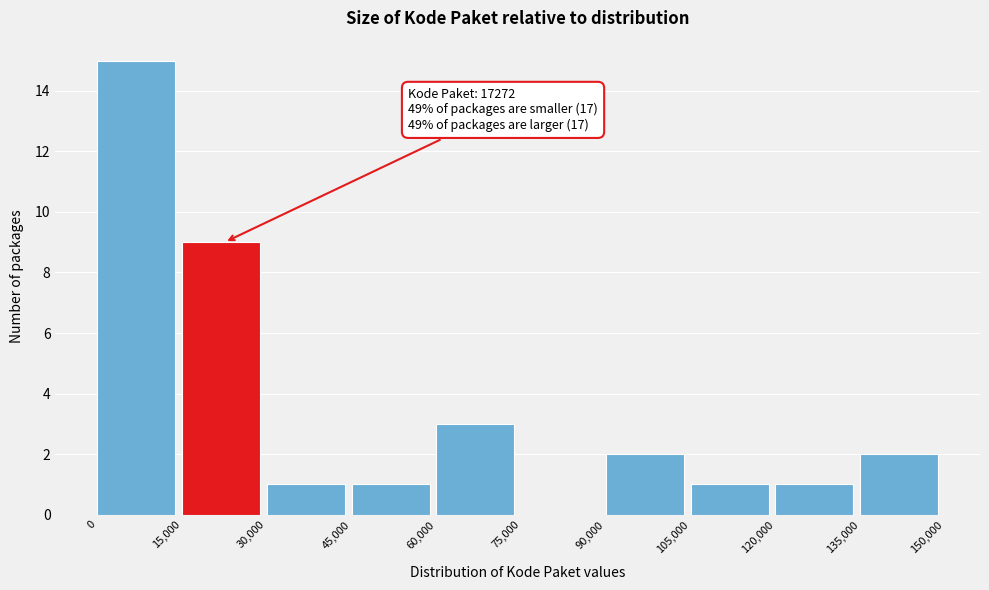

Over which range of the x-axis is the bar tallest?

0 to 15,000